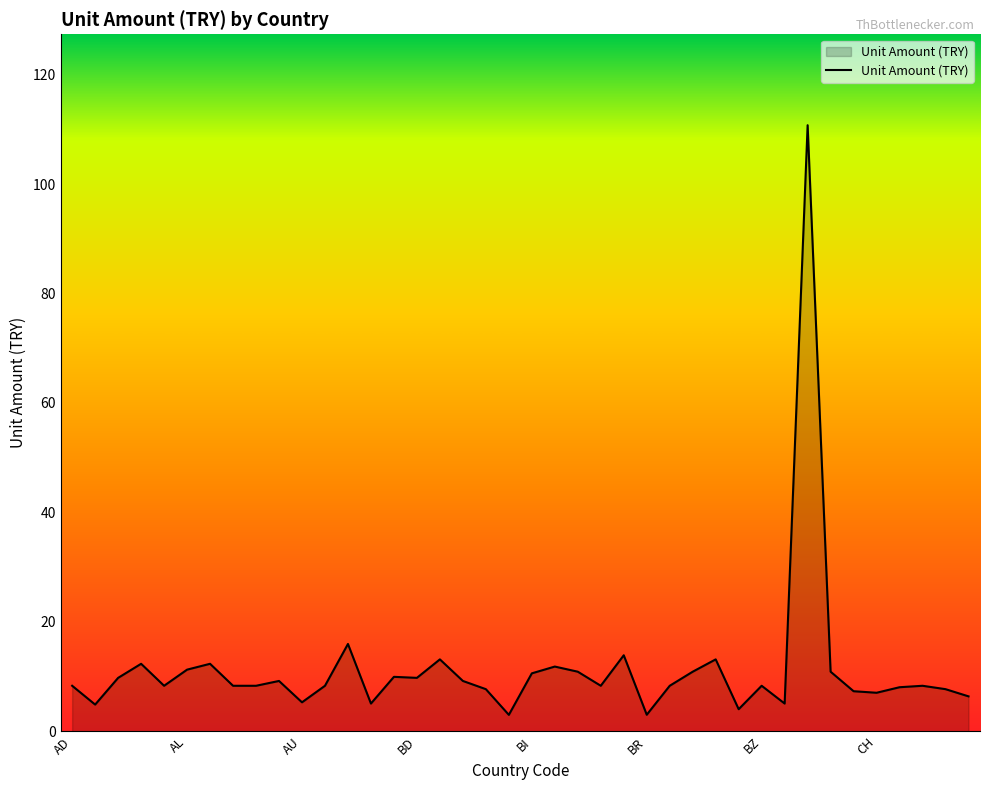

How many distinct data groups are displayed?

1